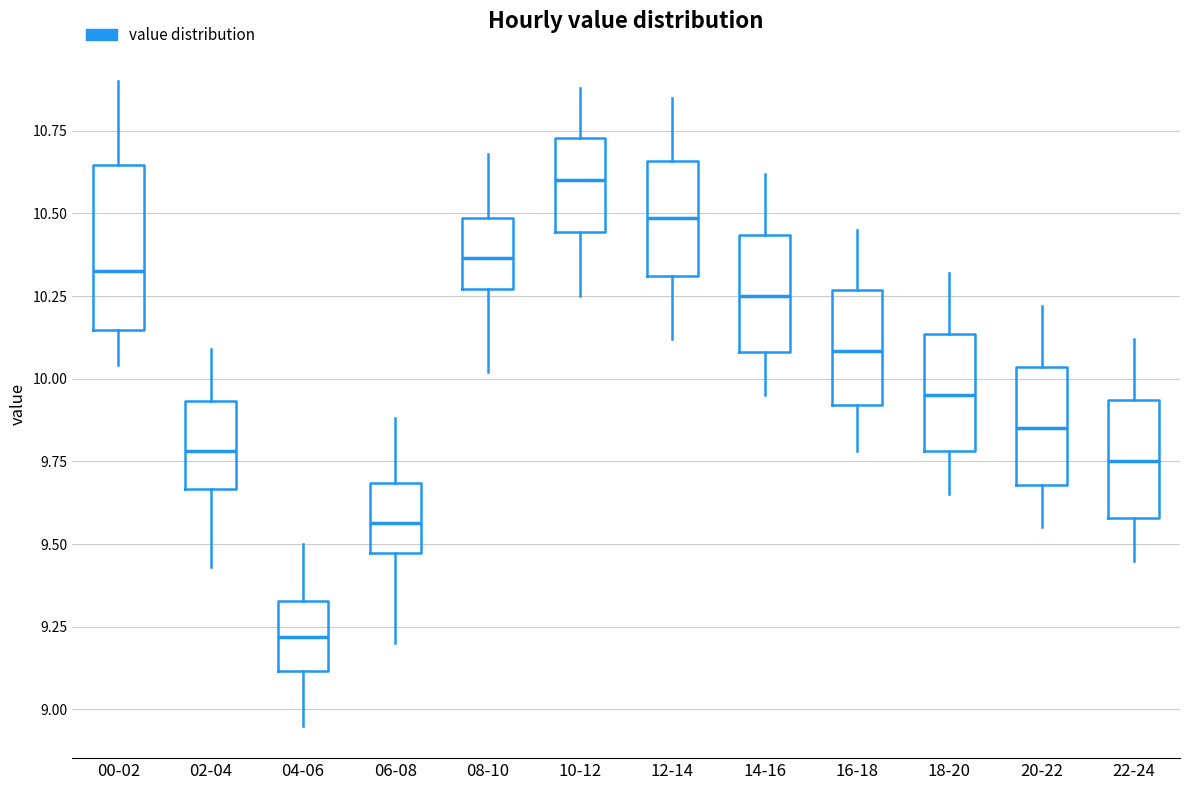

Where does the lower whisker of the box for 08-10 end on the y-axis? The values are not printed on the chart, so give them approximately, as read against the axis.

10.00